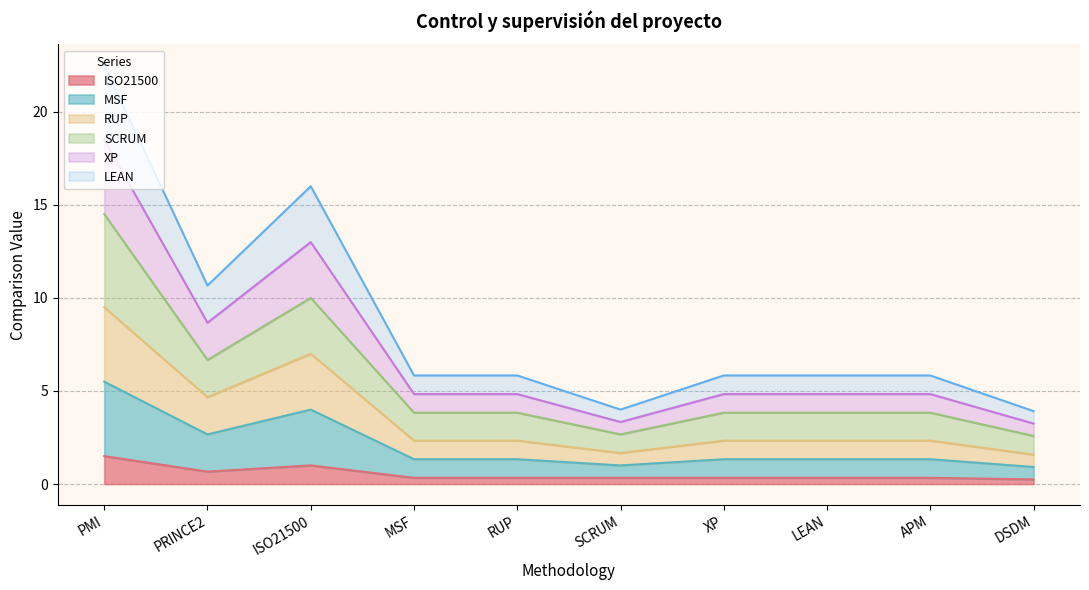

What is the label of the 1st point from the right?

DSDM